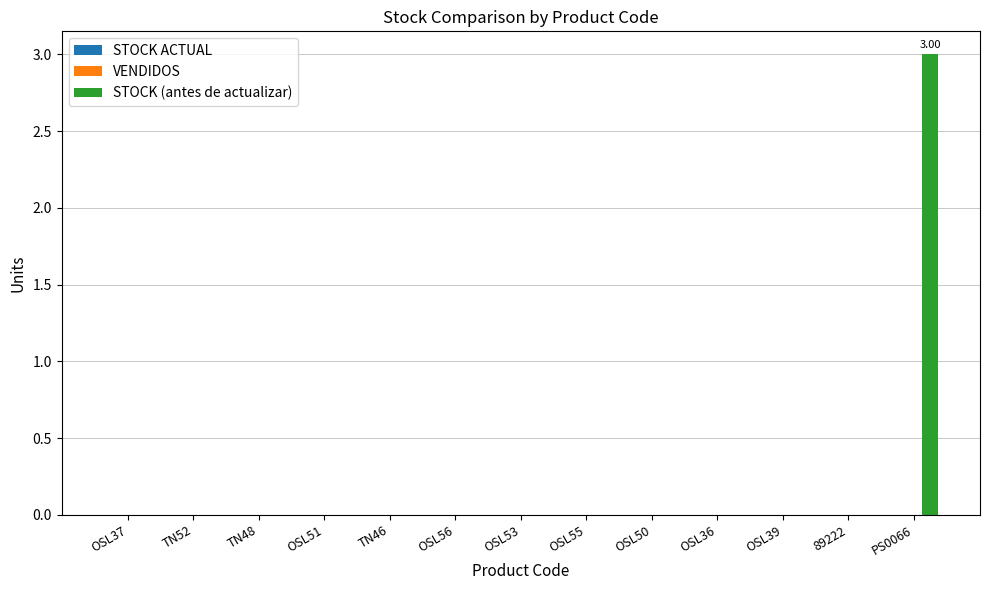

What is the change in value from OSL50 to PS0066?

+3